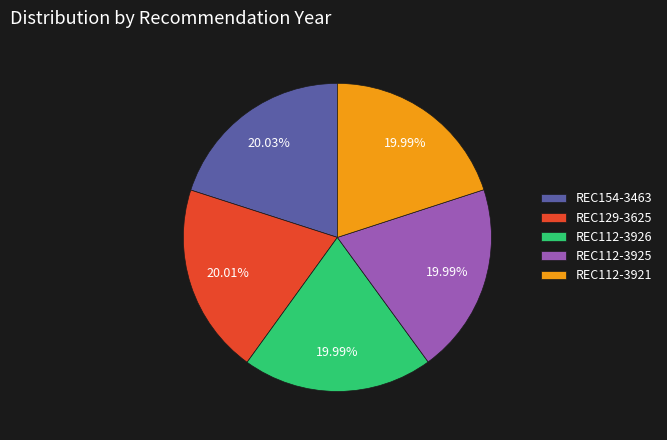

What is the ratio of the value at REC112-3926 to the value at REC154-3463?

1.0